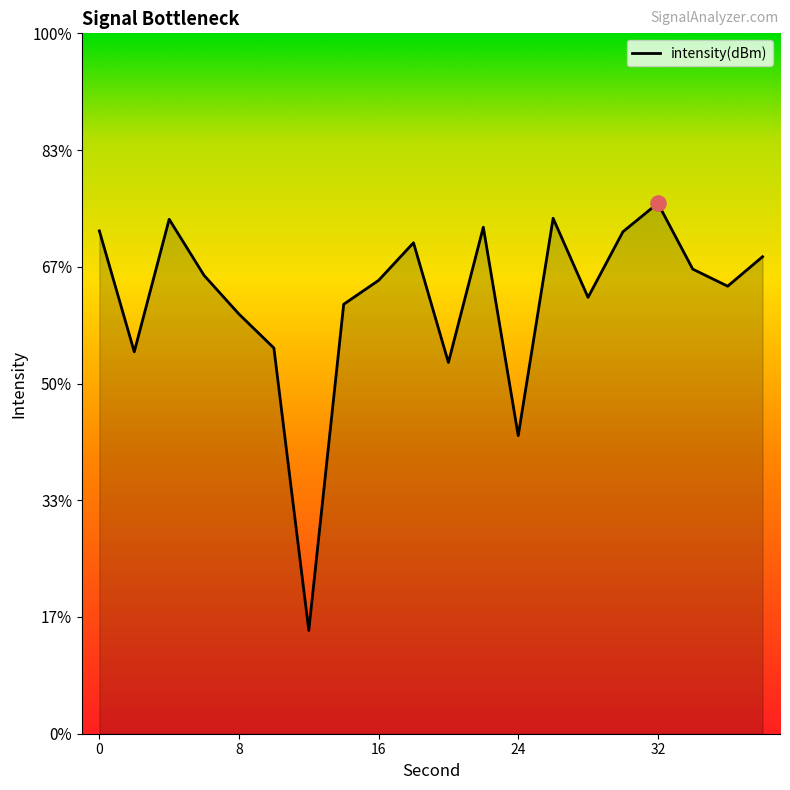

Between 6 and 16, which is larger?

6